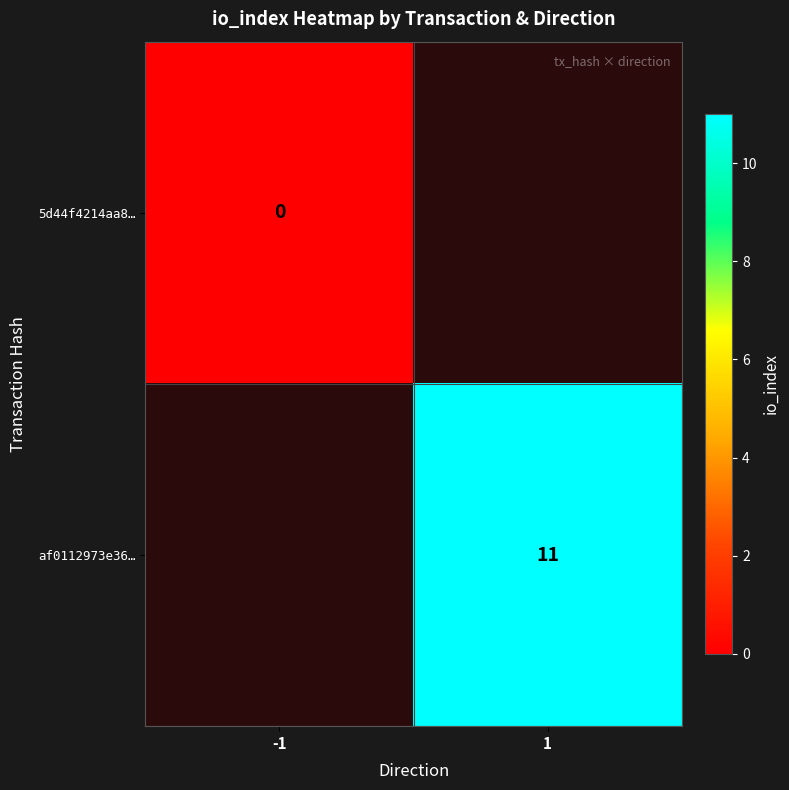

The af0112973e36… series shows 5 at 1. True or false?

False